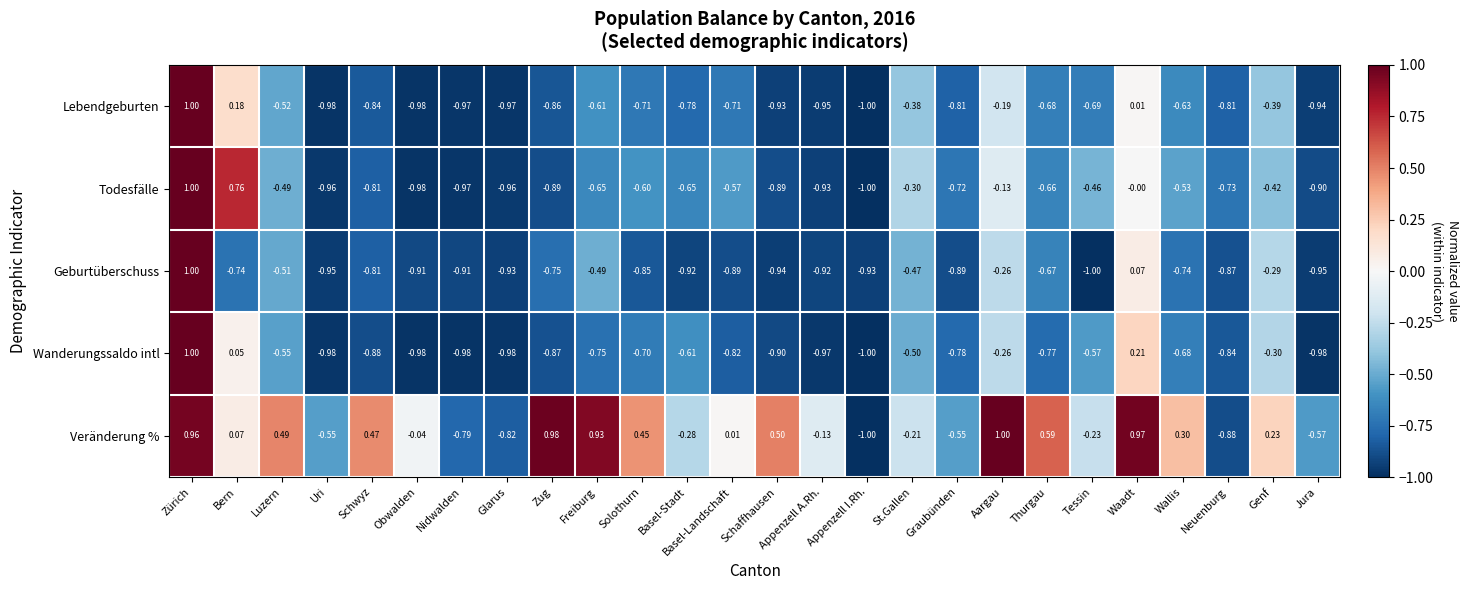

Is the value of Lebendgeburten at Freiburg greater than the value of Wanderungssaldo intl at St.Gallen?

No